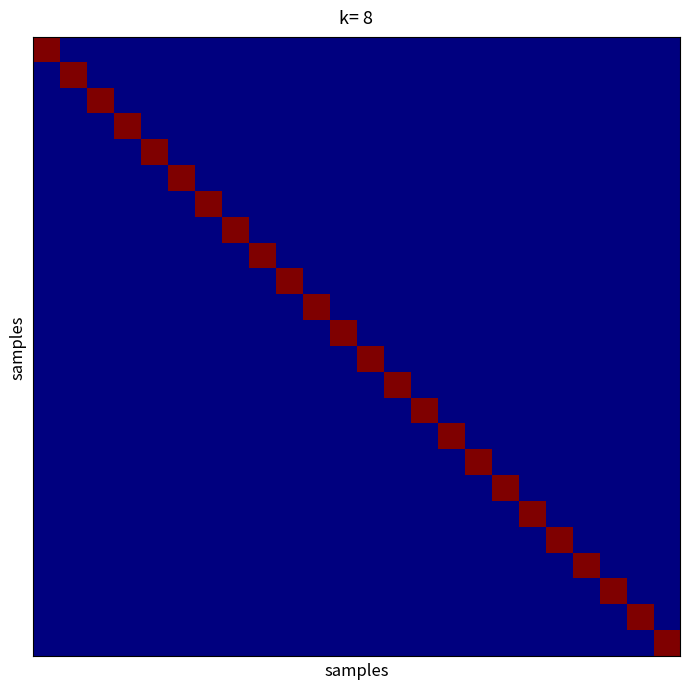

At how many categories does at least one series exceed 0?

24